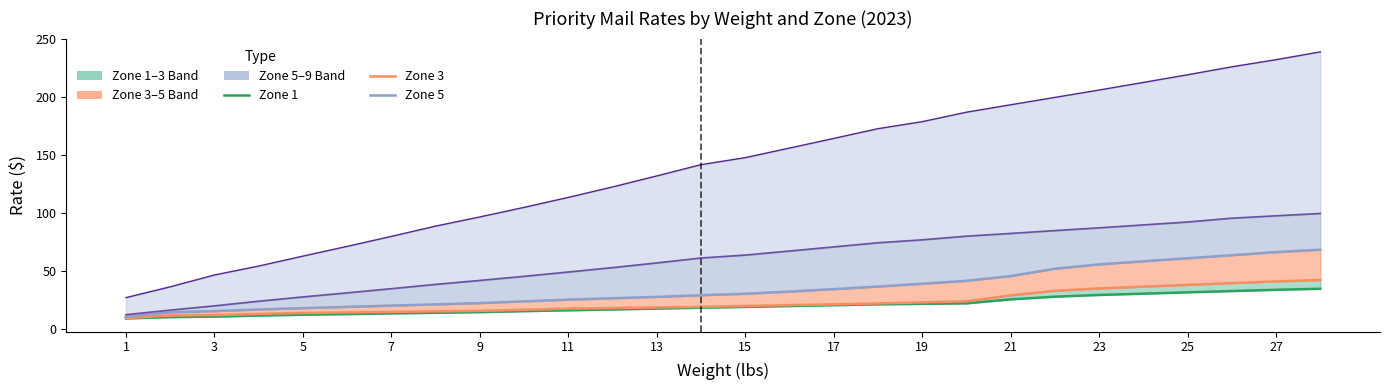

Where does the Zone 7 series first go above 63?

15